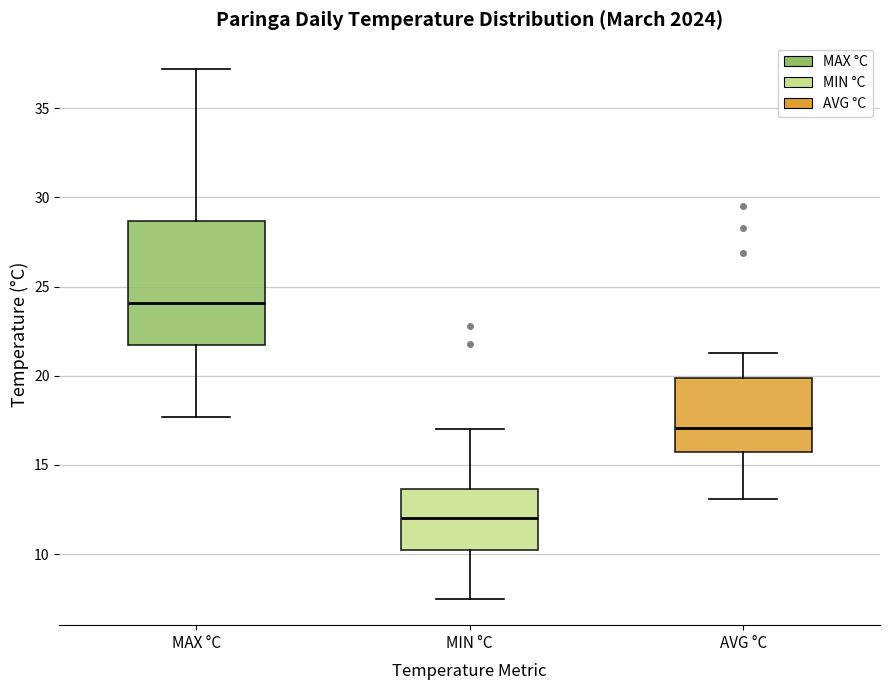

Where does the median line of the box for AVG °C sit on the y-axis? The values are not printed on the chart, so give them approximately, as read against the axis.

17.0